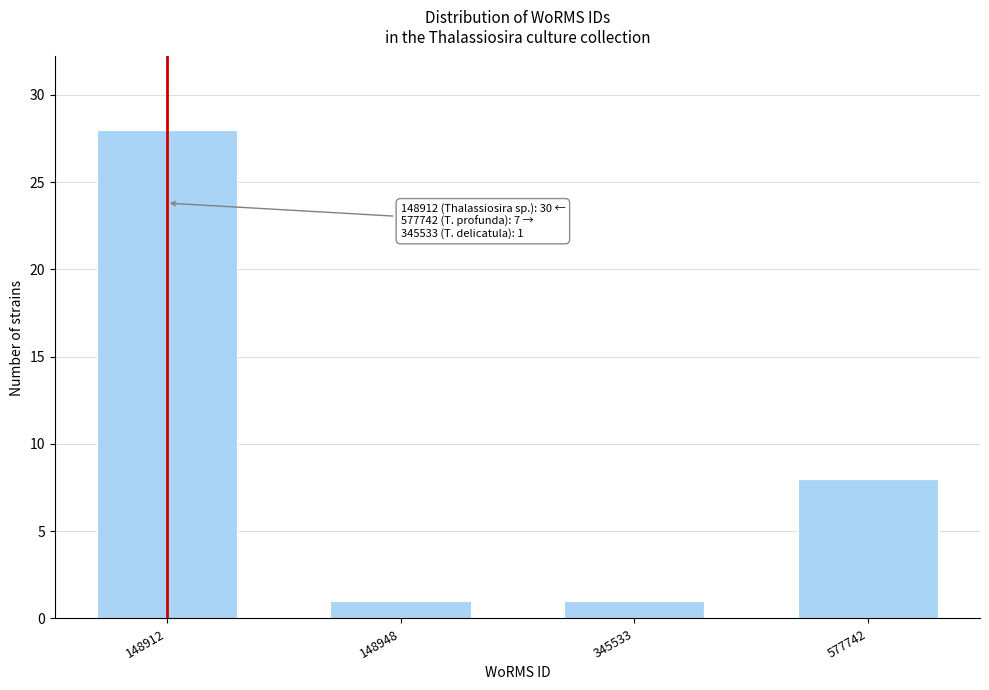

Reading left to right, transcribe all the data shown in this chart.

148912=28	148948=1	345533=1	577742=8